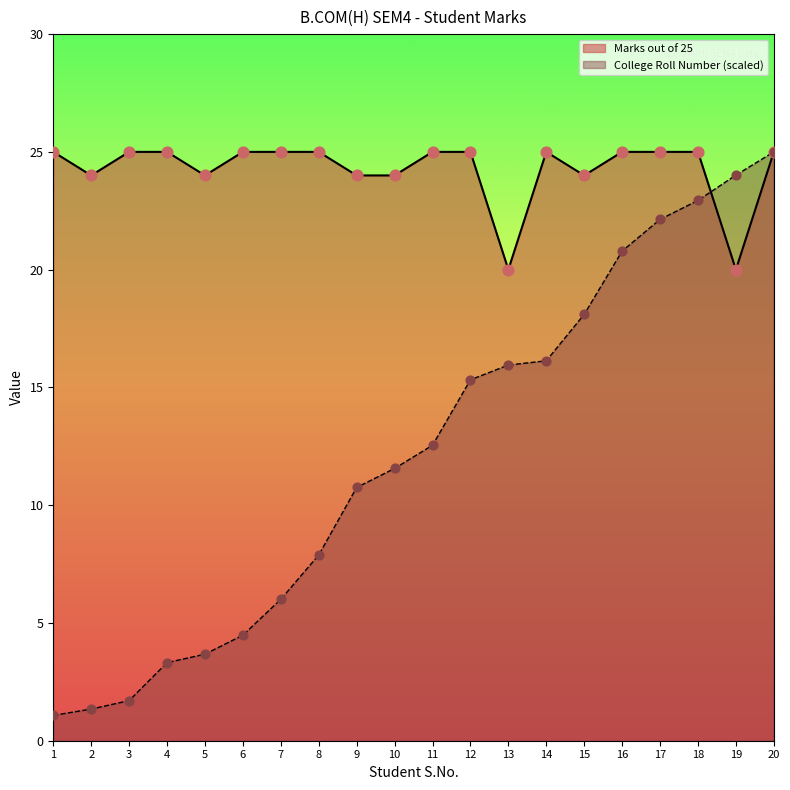

Is the value of Marks out of 25 at 4 greater than the value of College Roll Number at 17?

Yes